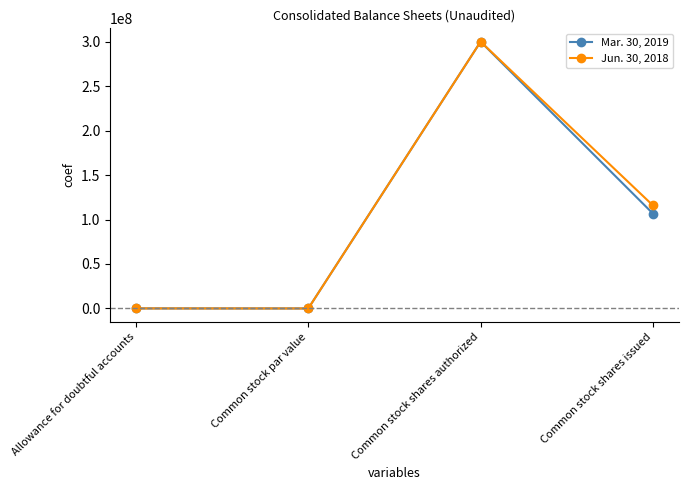

What is the sum of the Mar. 30, 2019 values at Common stock par value and Common stock shares authorized?

300000001